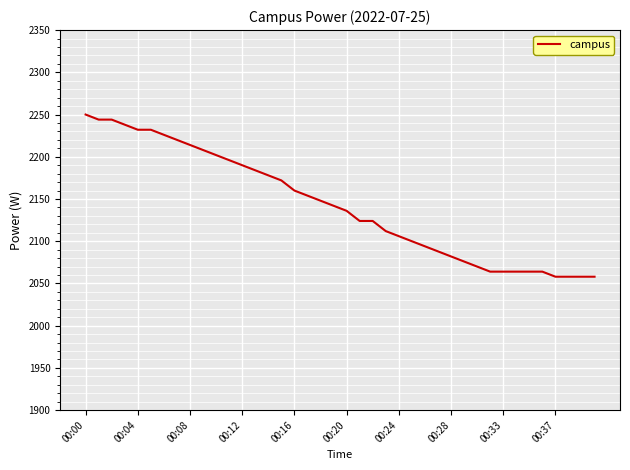

What is the smallest value displayed?

2058